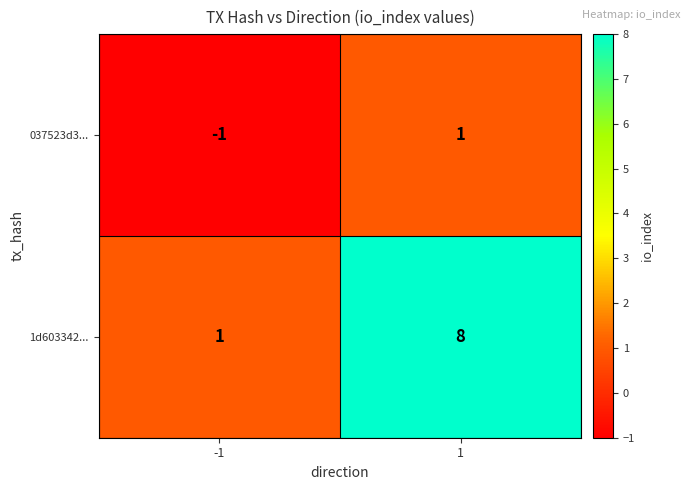

Reading left to right, what are all the values shown in this chart?

037523d3...: -1	1
1d603342...: 1	8